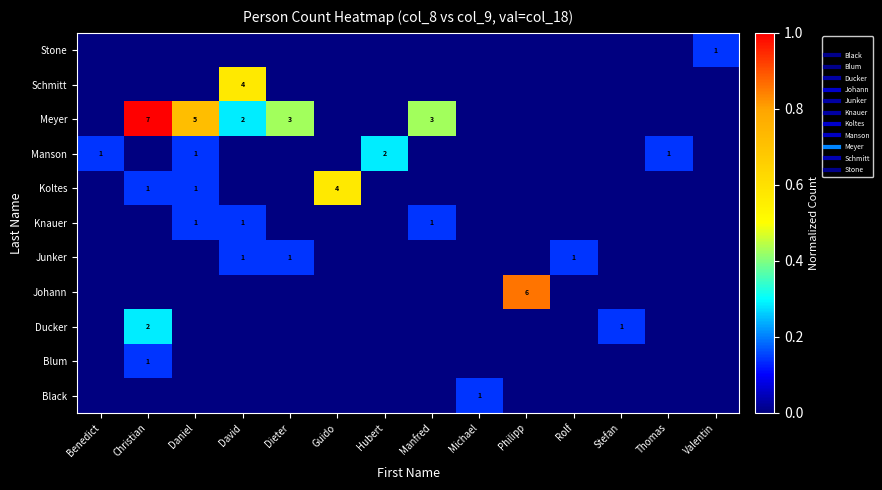

List the labels in order of row_5 value, smallest first.

Benedict, Christian, Dieter, Guido, Hubert, Michael, Philipp, Rolf, Stefan, Thomas, Valentin, Daniel, David, Manfred